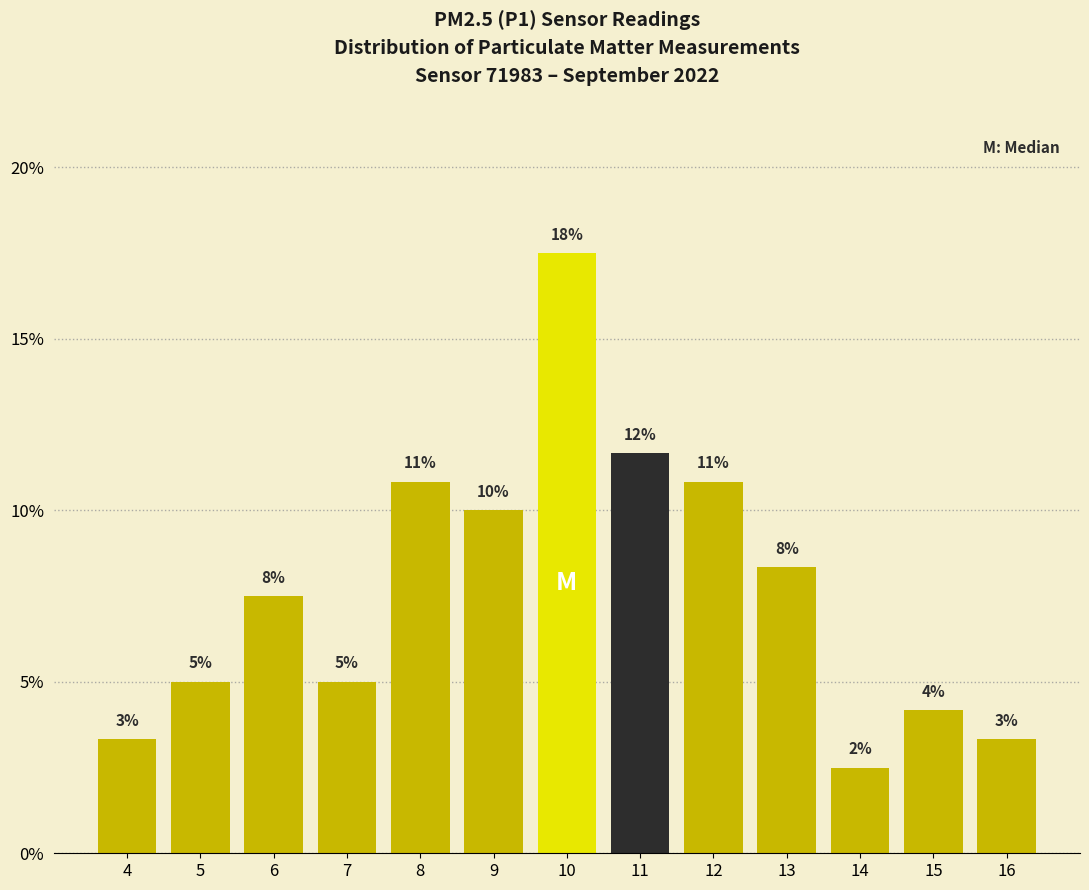

Does the chart contain any negative values?

No